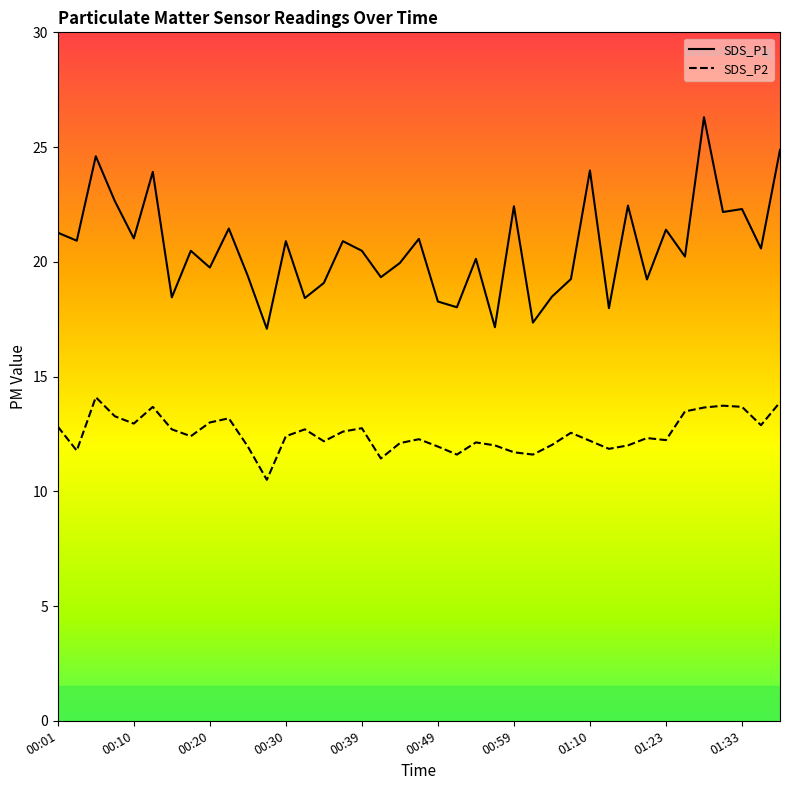

List the series in order of their overall mean, lowest first.

SDS_P2, SDS_P1